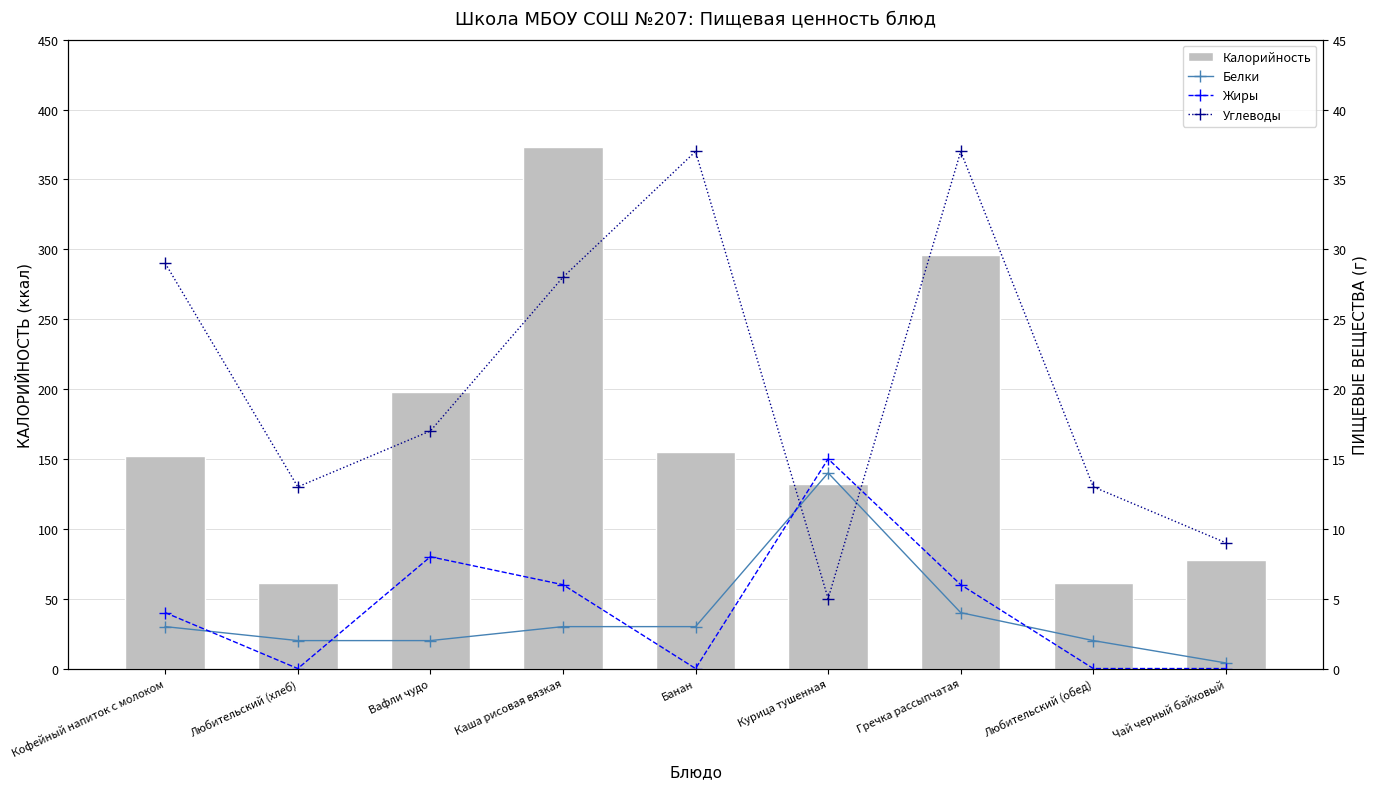

What is the average value of the Углеводы series?

20.9